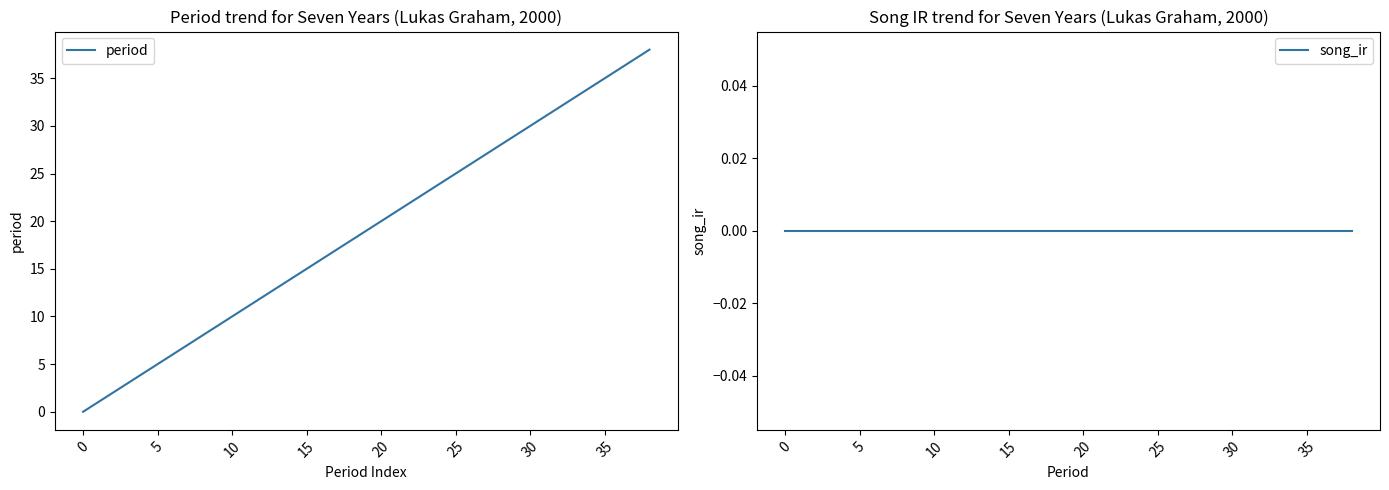

The value of period at 21 is 29. True or false?

False